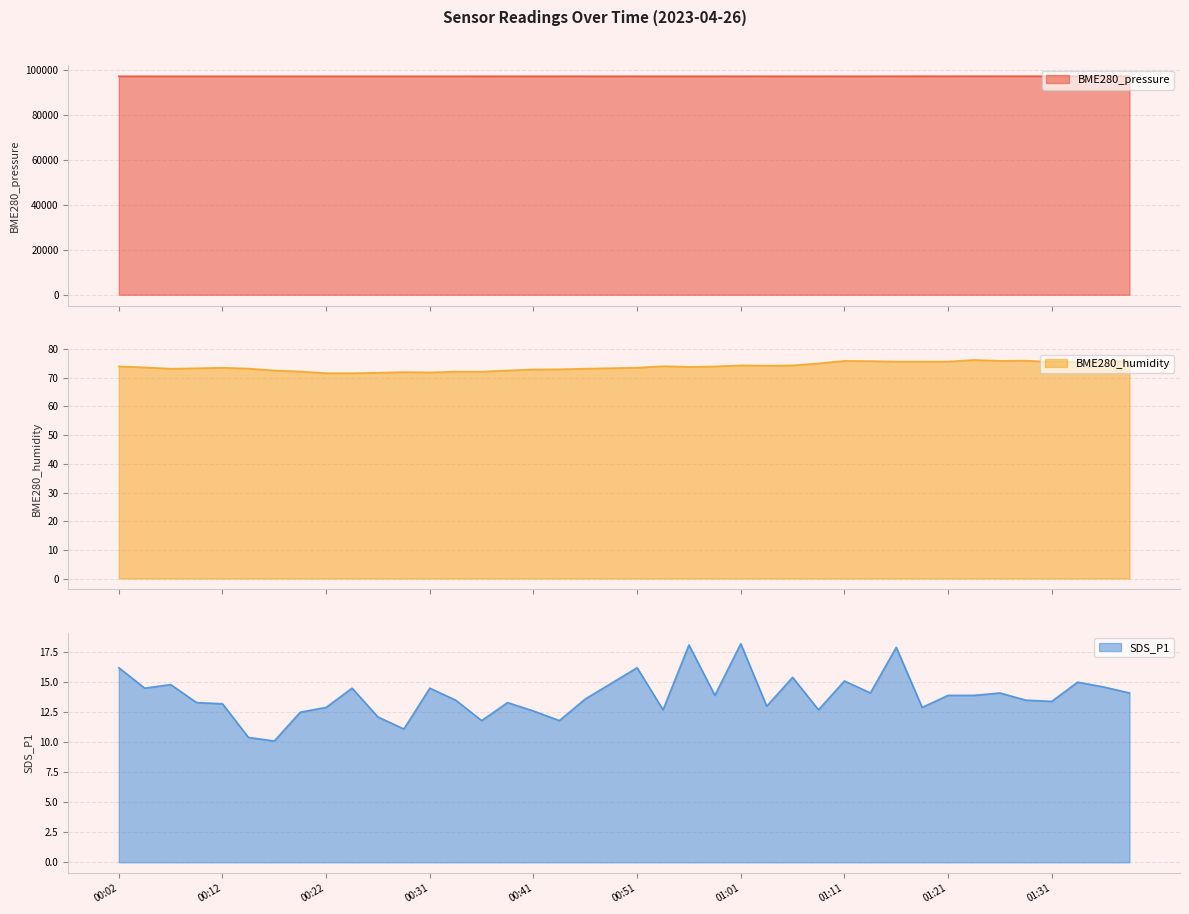

How many data points in SDS_P1 are less than 13?

12